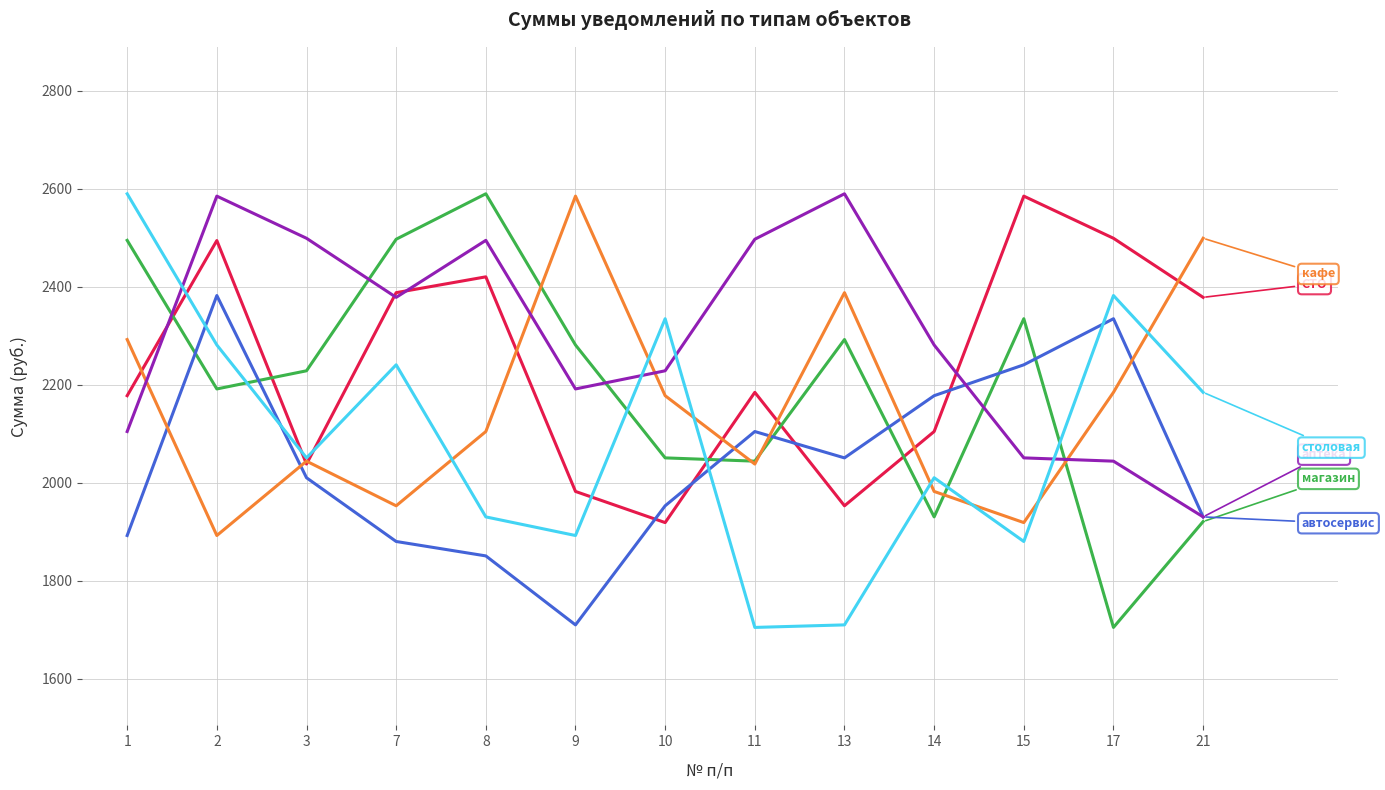

What is the total value across all series at 7?

13338.3